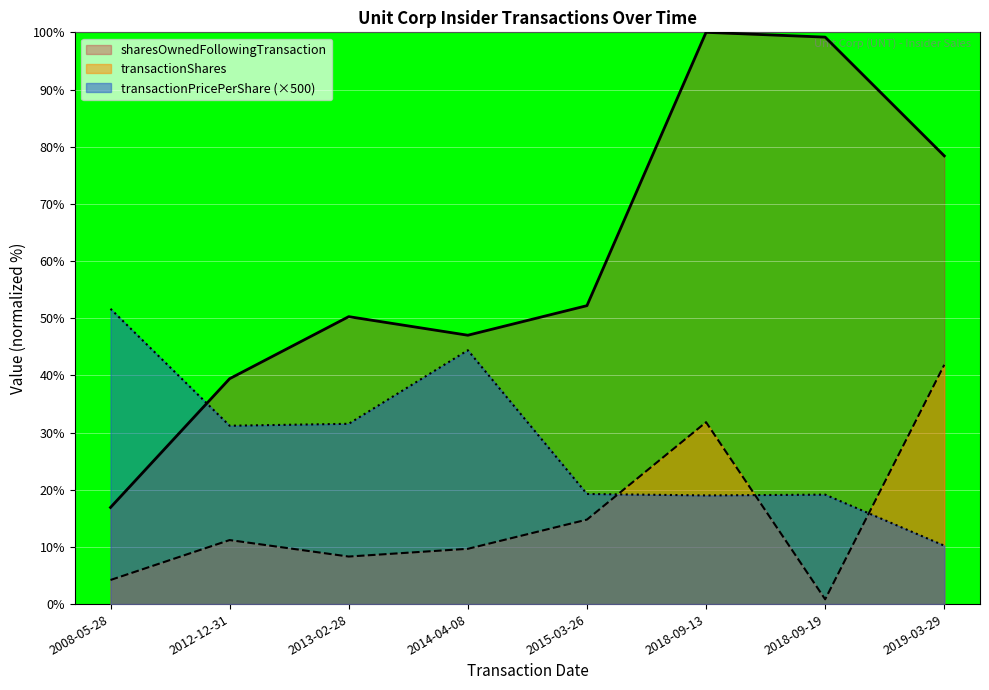

How many times do transactionPricePerShare and transactionShares cross each other?

3